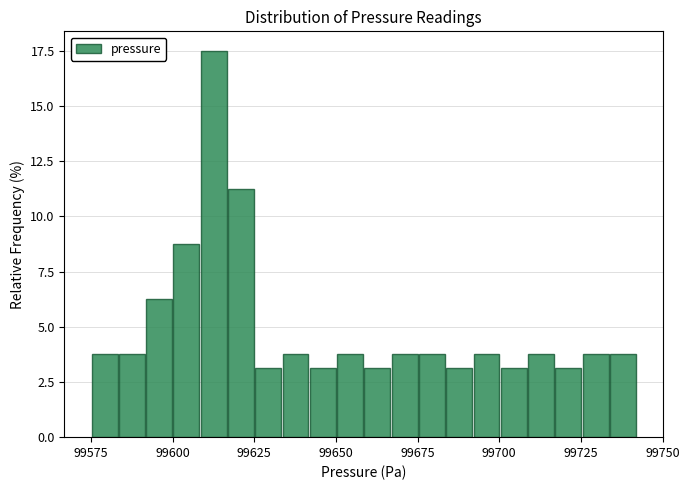

Around what value on the x-axis is the tallest bar? Give the approximate position of its centre, as read against the axis.

99615